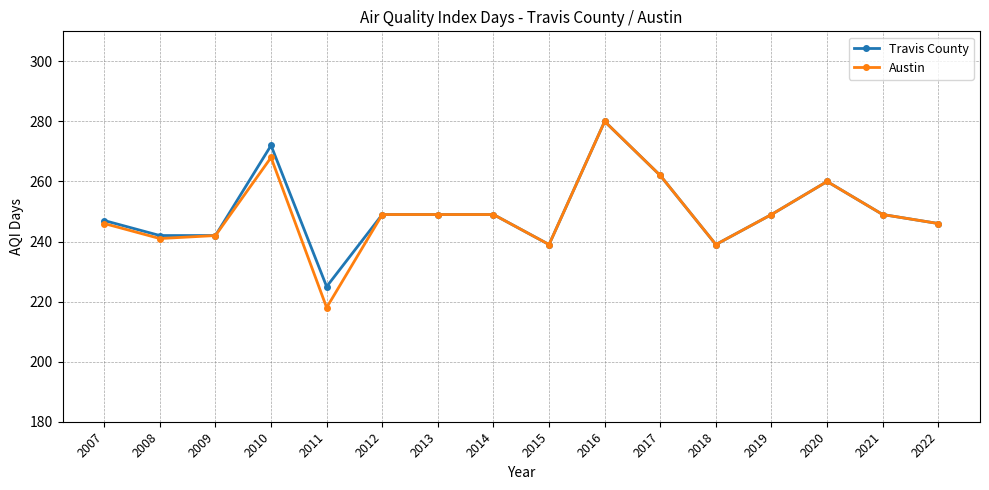

The Austin series shows 260 at 2020. True or false?

True